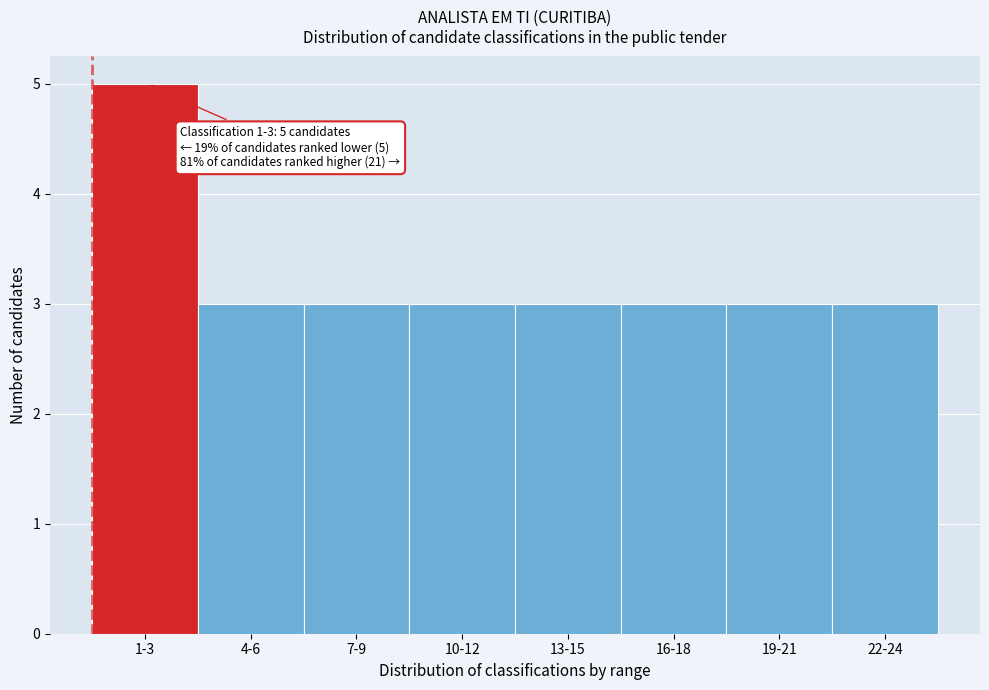

Reading right to left, what are all the values shown in this chart?

22-24=3	19-21=3	16-18=3	13-15=3	10-12=3	7-9=3	4-6=3	1-3=5